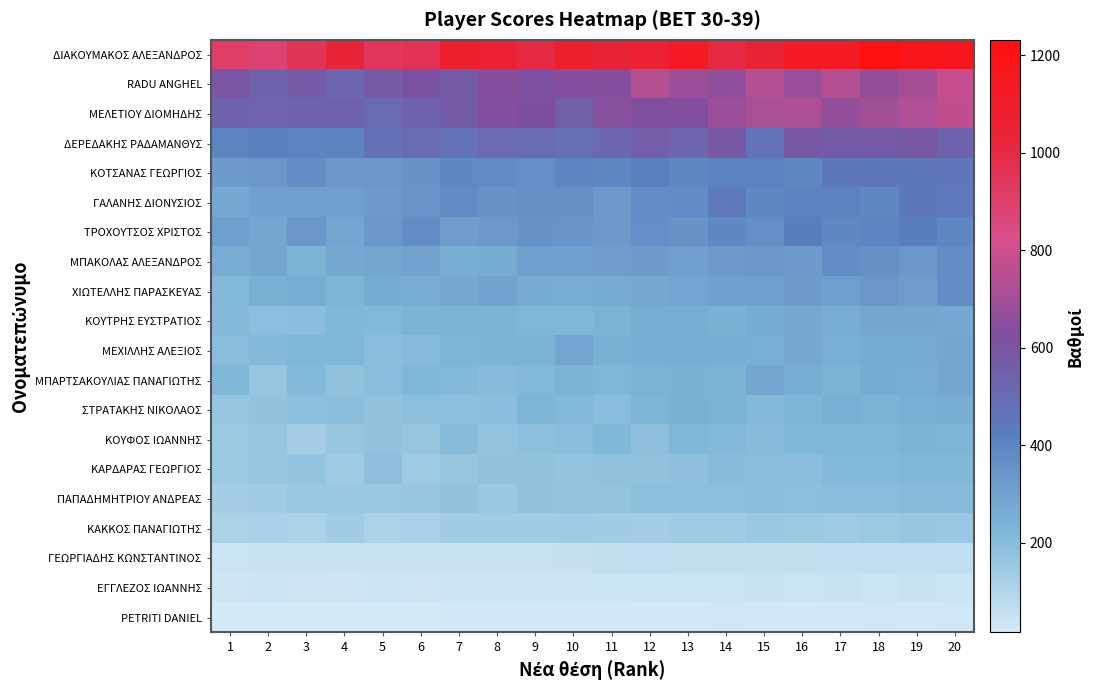

Between 8 and 20, which series saw the biggest shift?

RADU ANGHEL